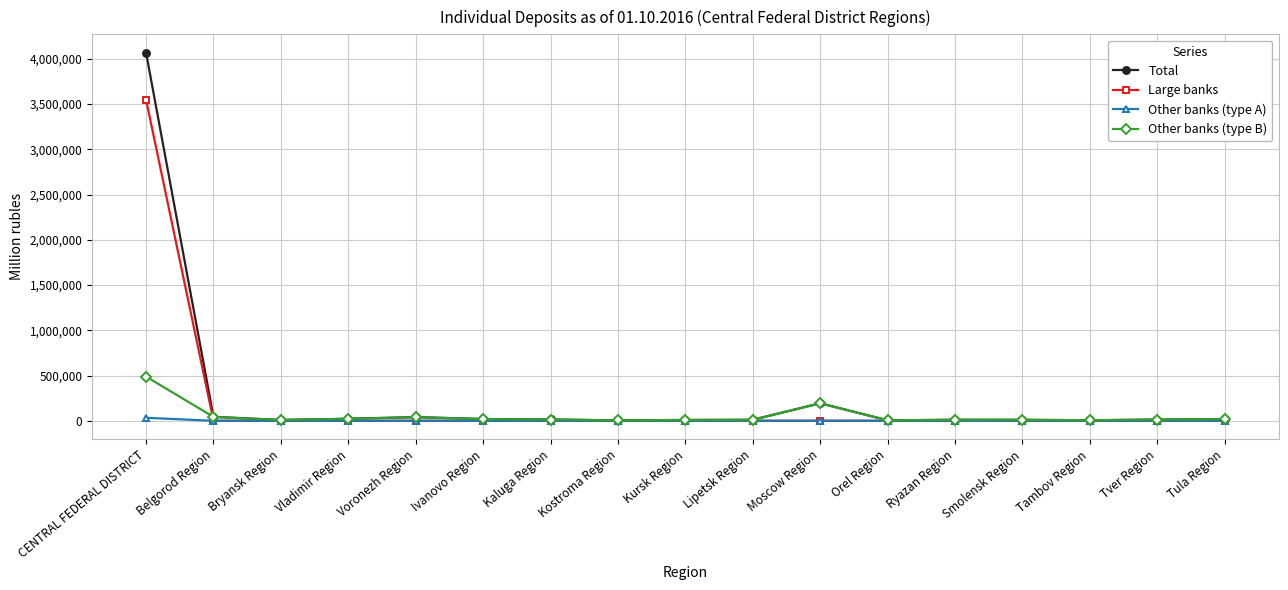

How many data points in Total are less than 13664?

8